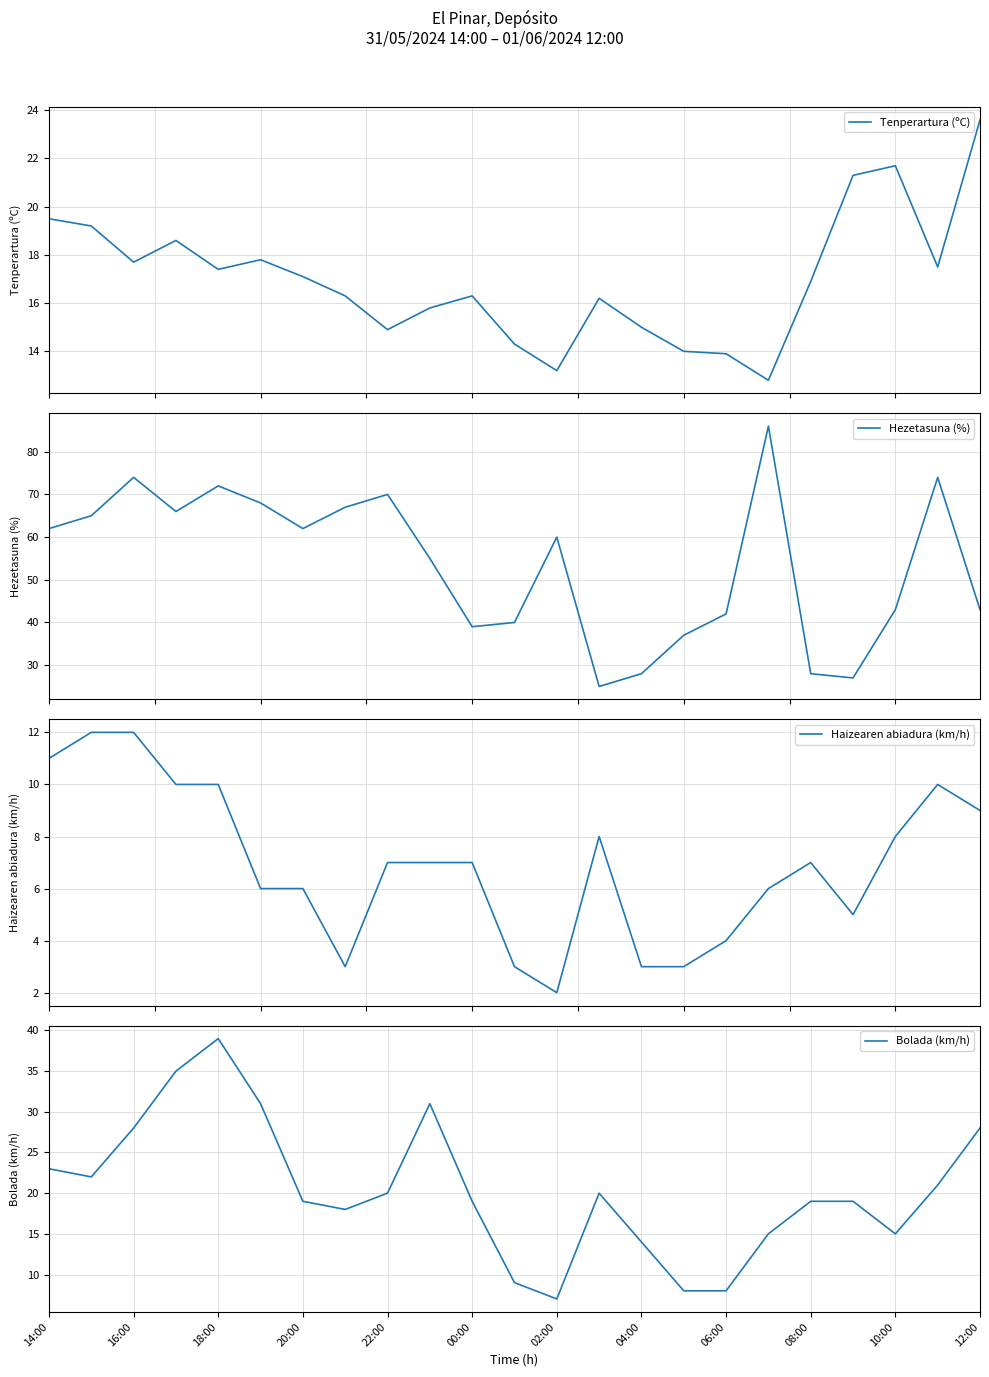

True or false: Hezetasuna (%) and Haizearen abiadura (km/h) intersect in this chart.

False